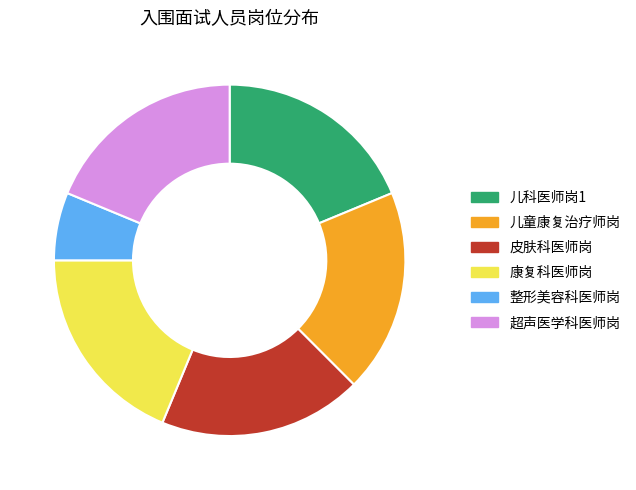

Is the sum of 超声医学科医师岗 and 儿科医师岗1 greater than half?

No